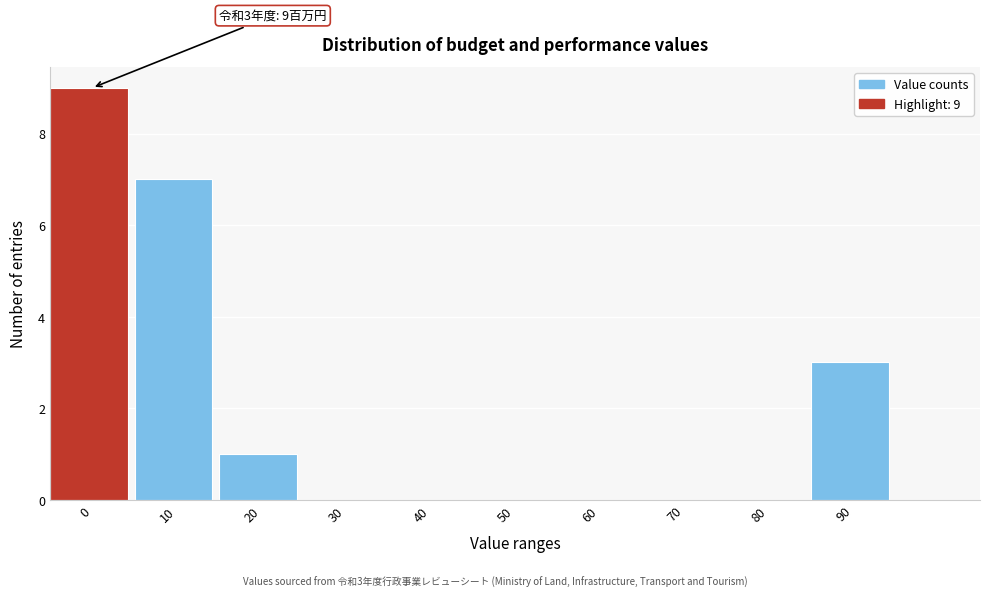

Reading left to right, list all the values displayed in this chart.

0=9	10=7	20=1	30=0	40=0	50=0	60=0	70=0	80=0	90=3